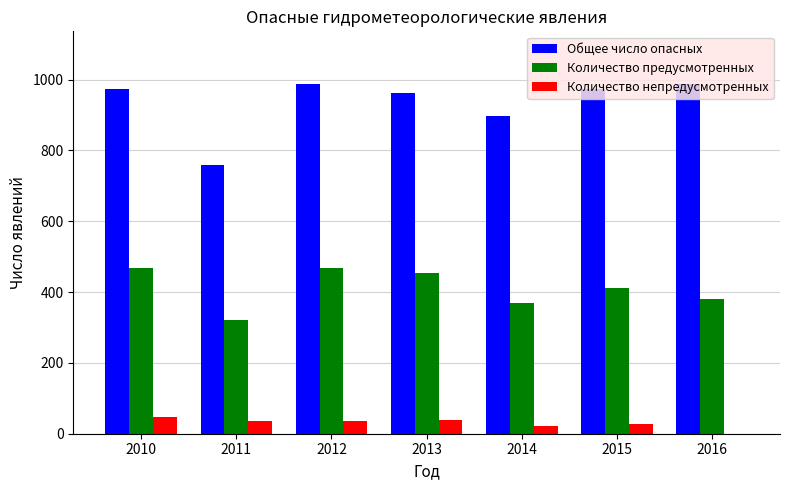

How many groups of bars are there?

7